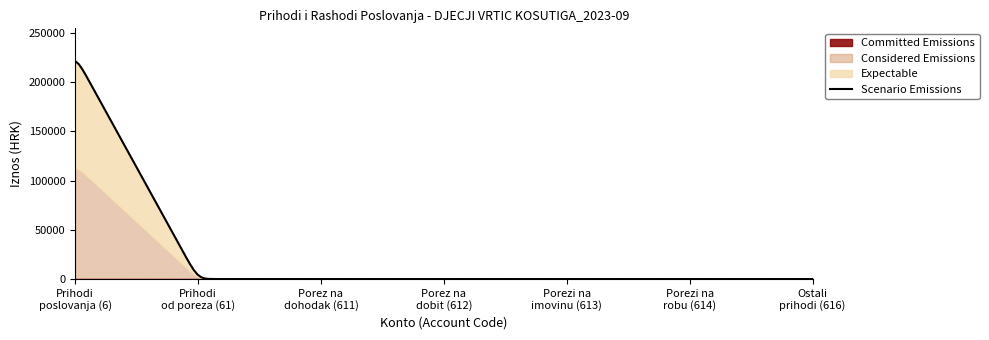

True or false: Considered Emissions and Committed Emissions cross at least once.

False